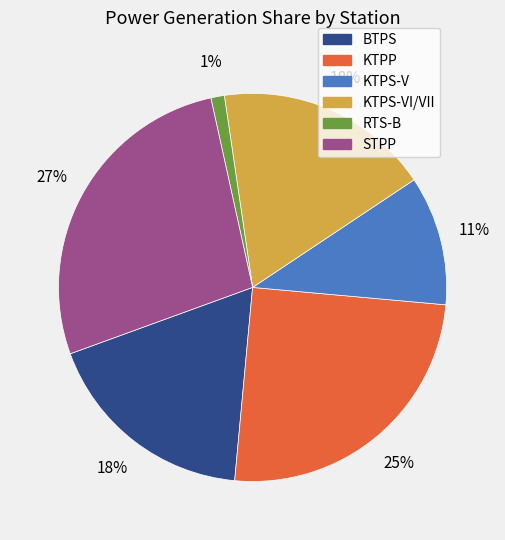

Do KTPP and BTPS together represent more than half of the pie?

No